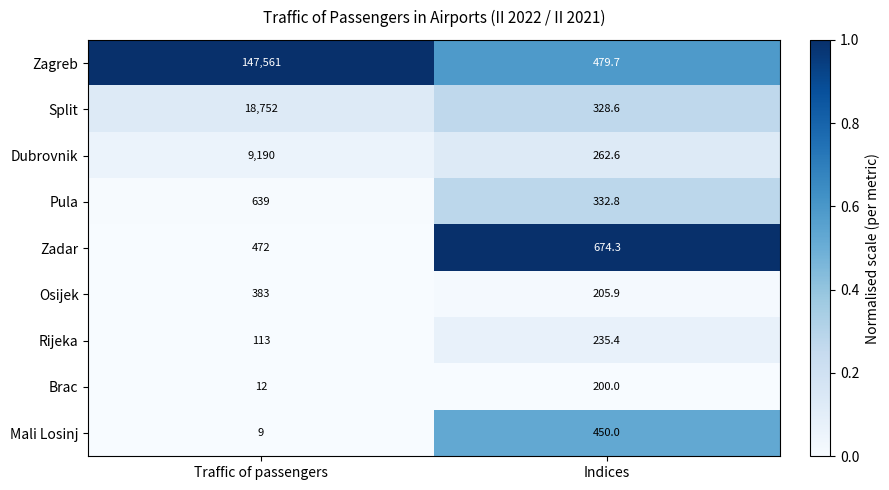

Read the Osijek value at Indices.

205.9